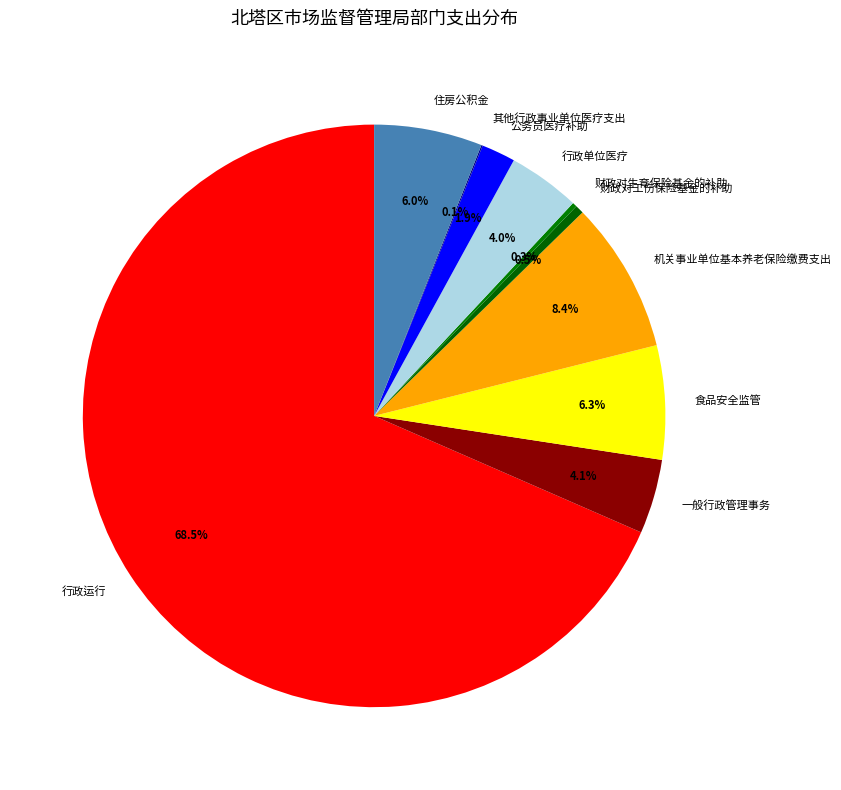

Is there any slice that represents more than half of the pie?

Yes